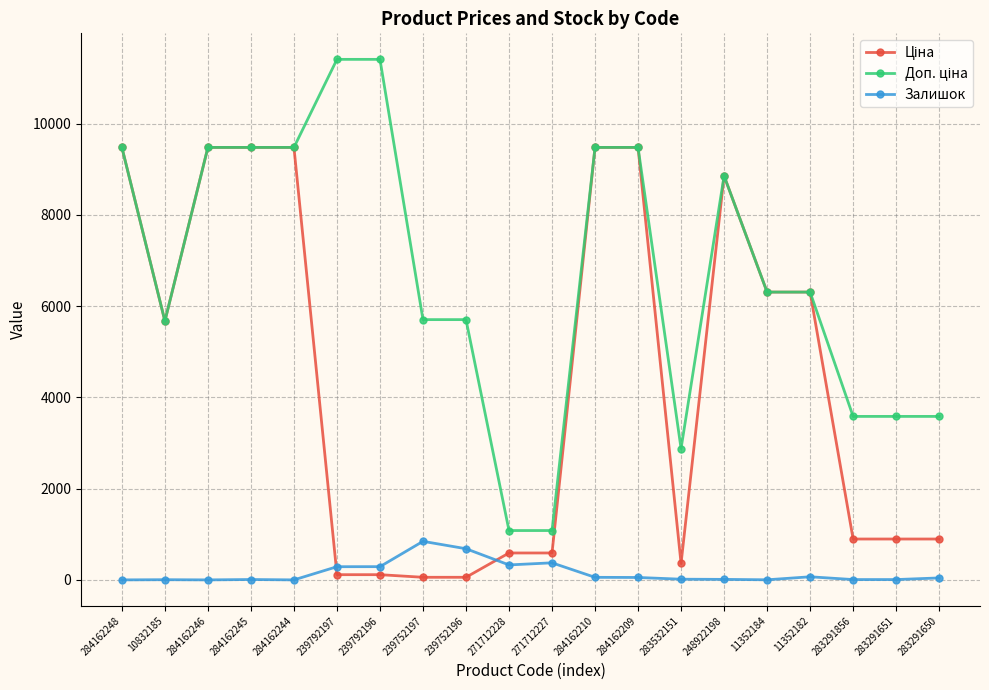

What is the spread (max minus min) of values at 271712227?

707.7